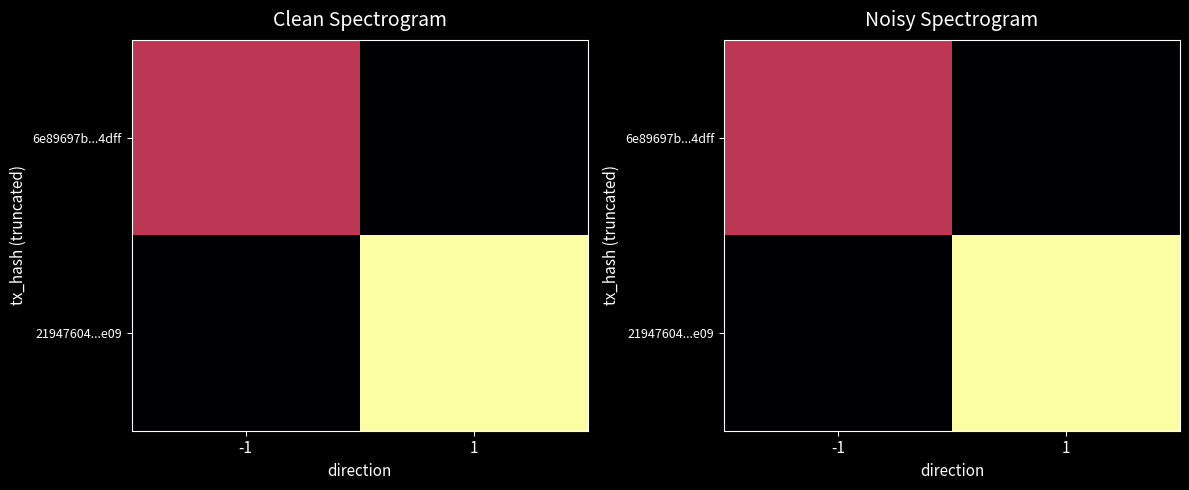

List the labels in order of 21947604...e09 value, largest first.

1, -1